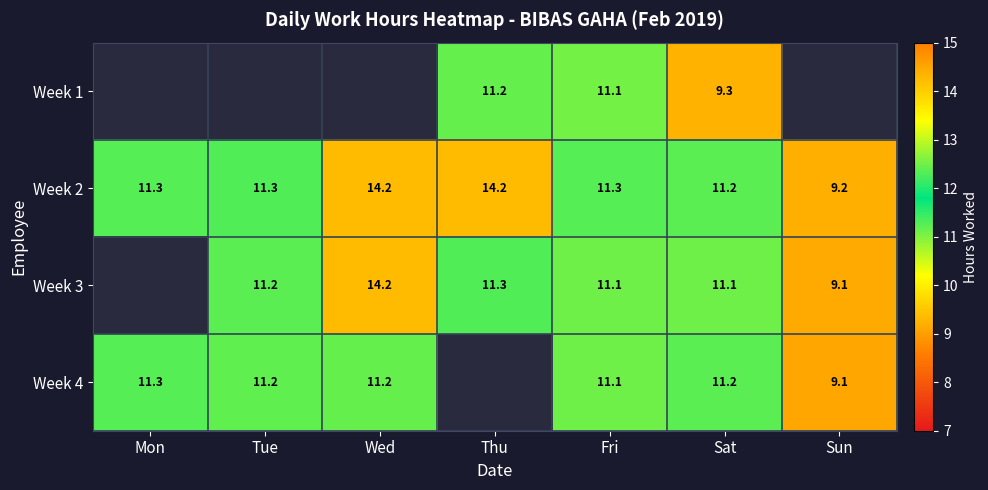

At which label is Week 2 closest to 11?

Sat